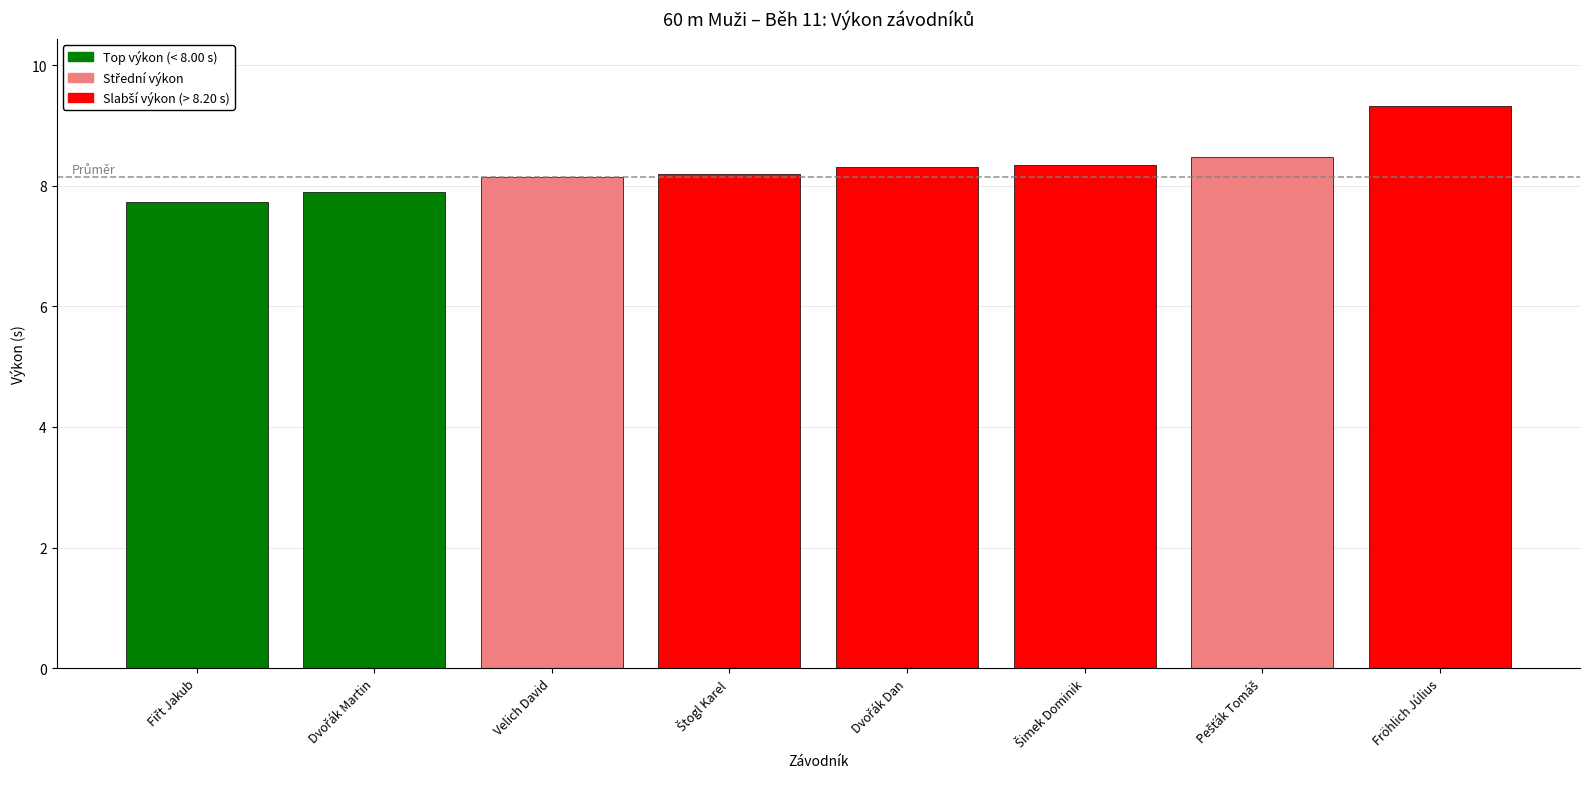

Which label corresponds to the largest value in the chart?

Fröhlich Július